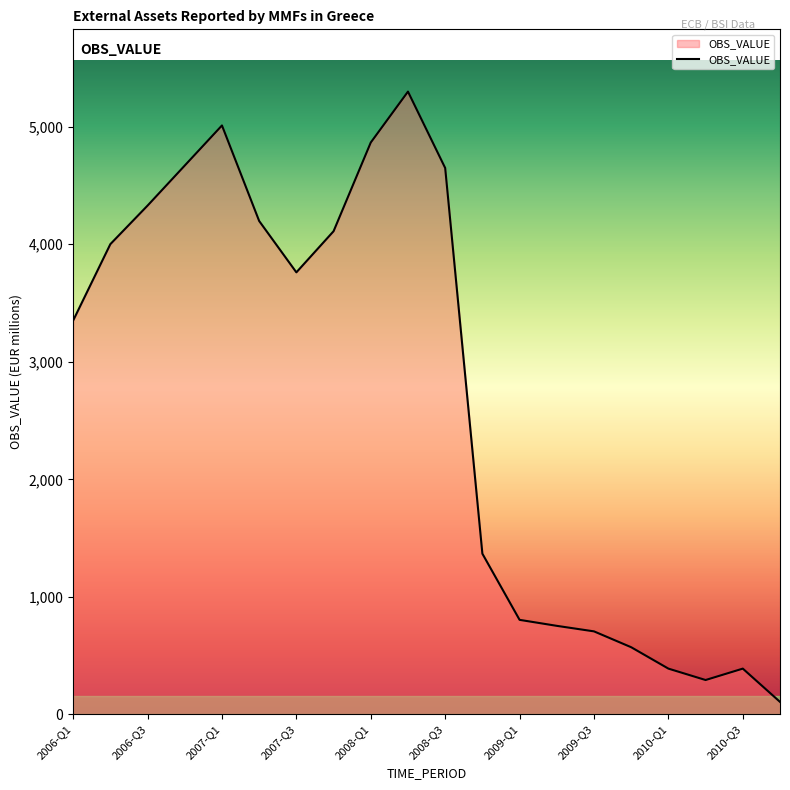

What is the greatest value displayed?

5299